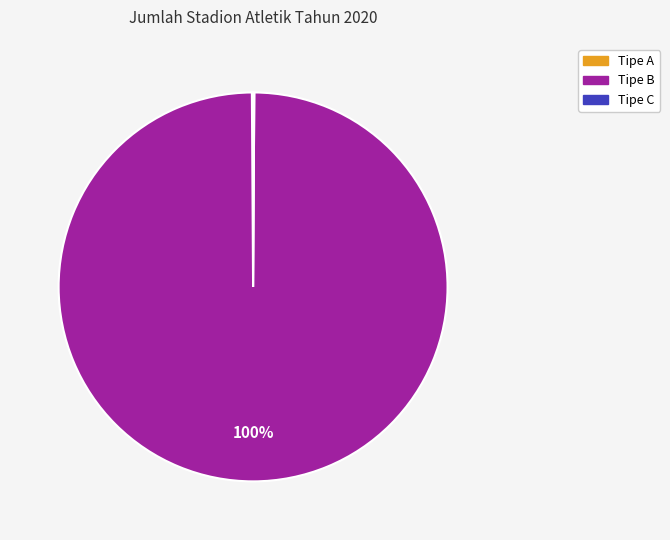

To the nearest percent, what percentage of the pie is Tipe B?

100%